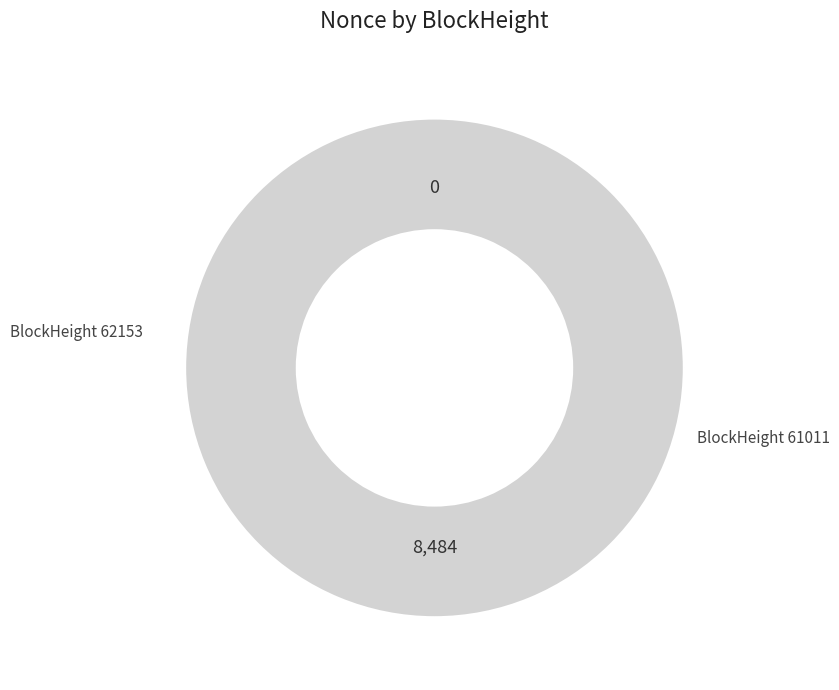

How many slices are in this pie chart?

2